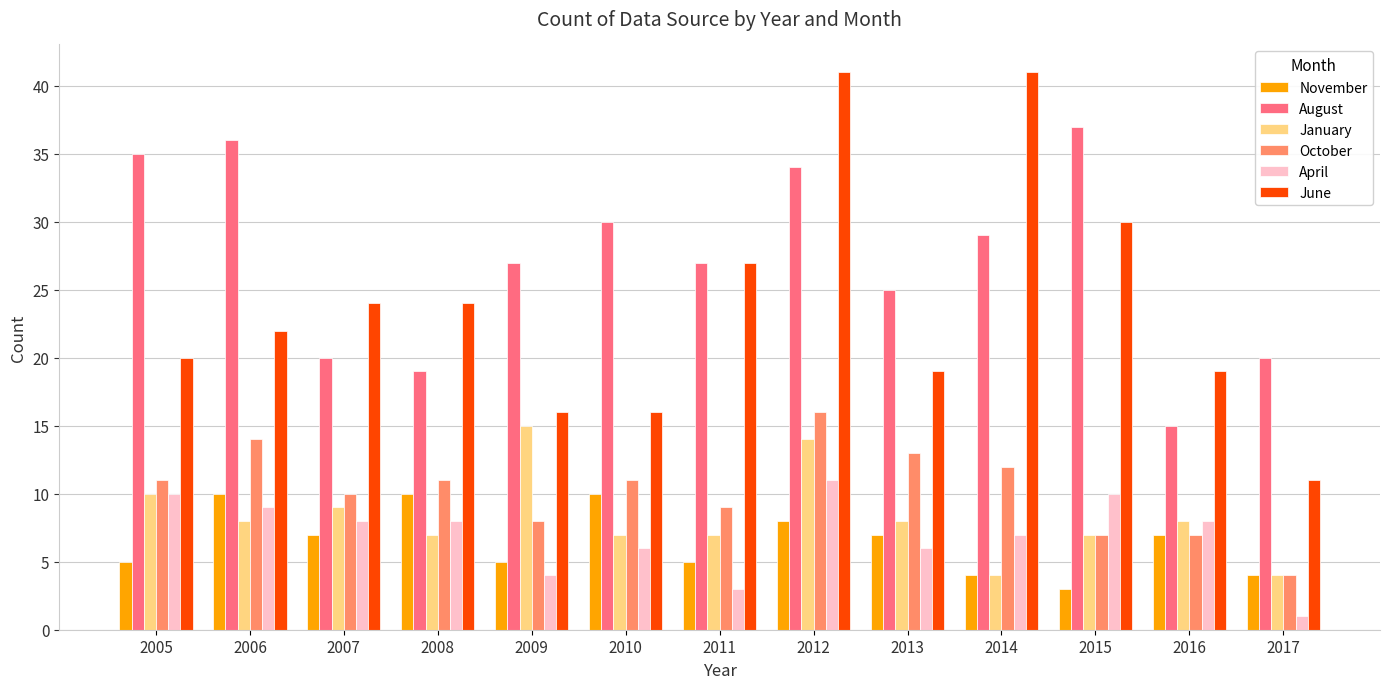

What is the difference between the maximum and minimum values in the October series?

12